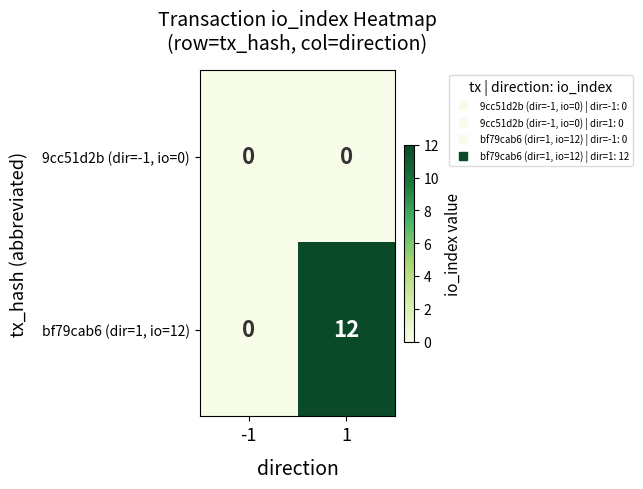

The value of bf79cab6 (dir=1, io=12) at -1 is 0. True or false?

True